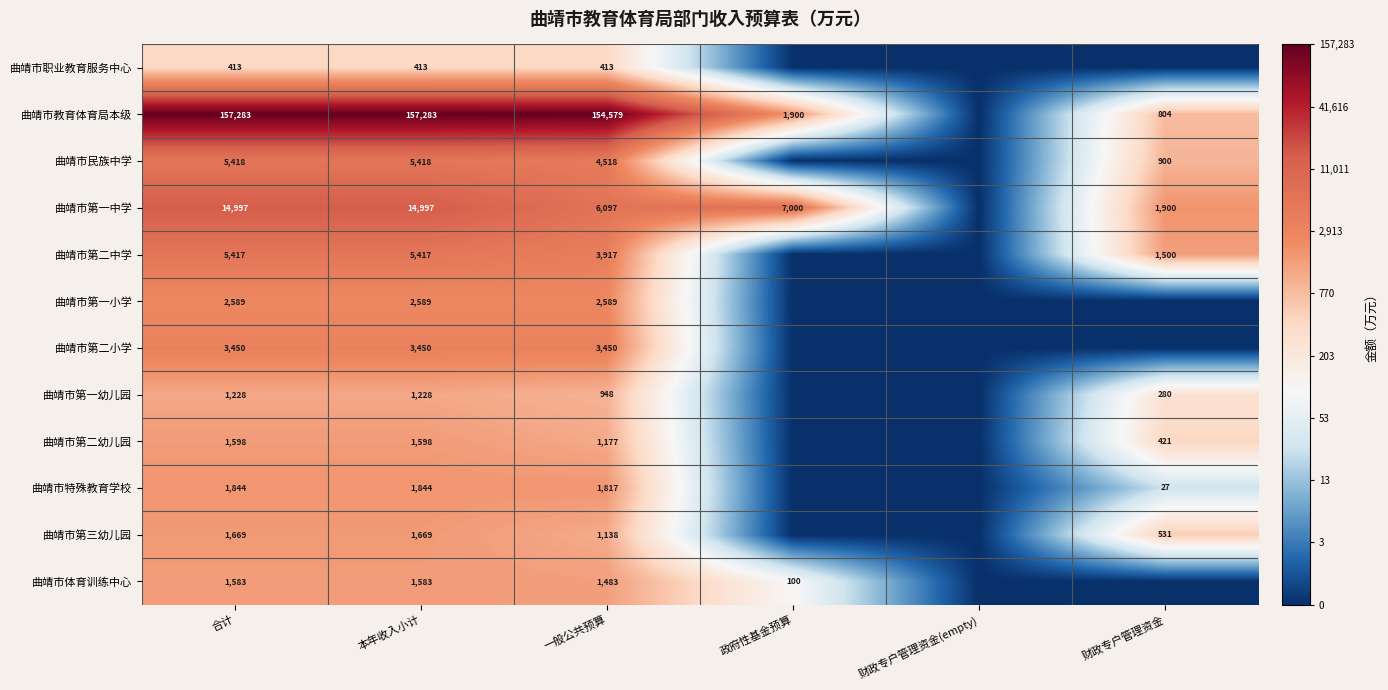

Rank the series at 合计 from highest to lowest value.

曲靖市教育体育局本级, 曲靖市第一中学, 曲靖市民族中学, 曲靖市第二中学, 曲靖市第二小学, 曲靖市第一小学, 曲靖市特殊教育学校, 曲靖市第三幼儿园, 曲靖市第二幼儿园, 曲靖市体育训练中心, 曲靖市第一幼儿园, 曲靖市职业教育服务中心